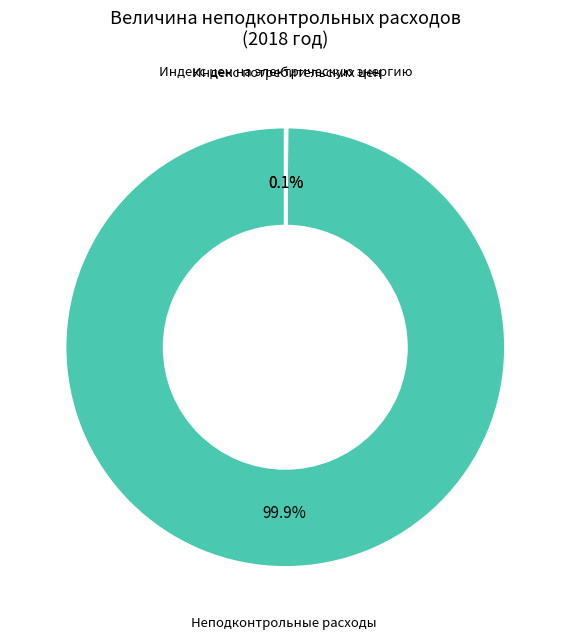

Which category has the biggest portion of the pie?

Неподконтрольные расходы